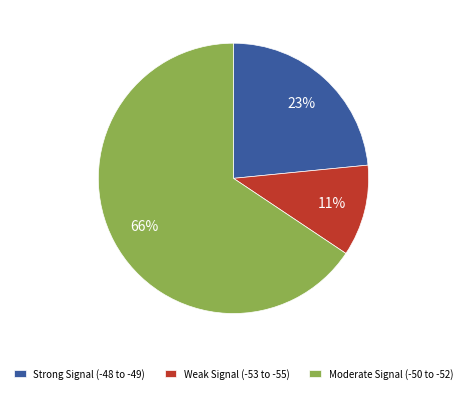

Rank the categories by value from highest to lowest.

Moderate Signal (-50 to -52), Strong Signal (-48 to -49), Weak Signal (-53 to -55)